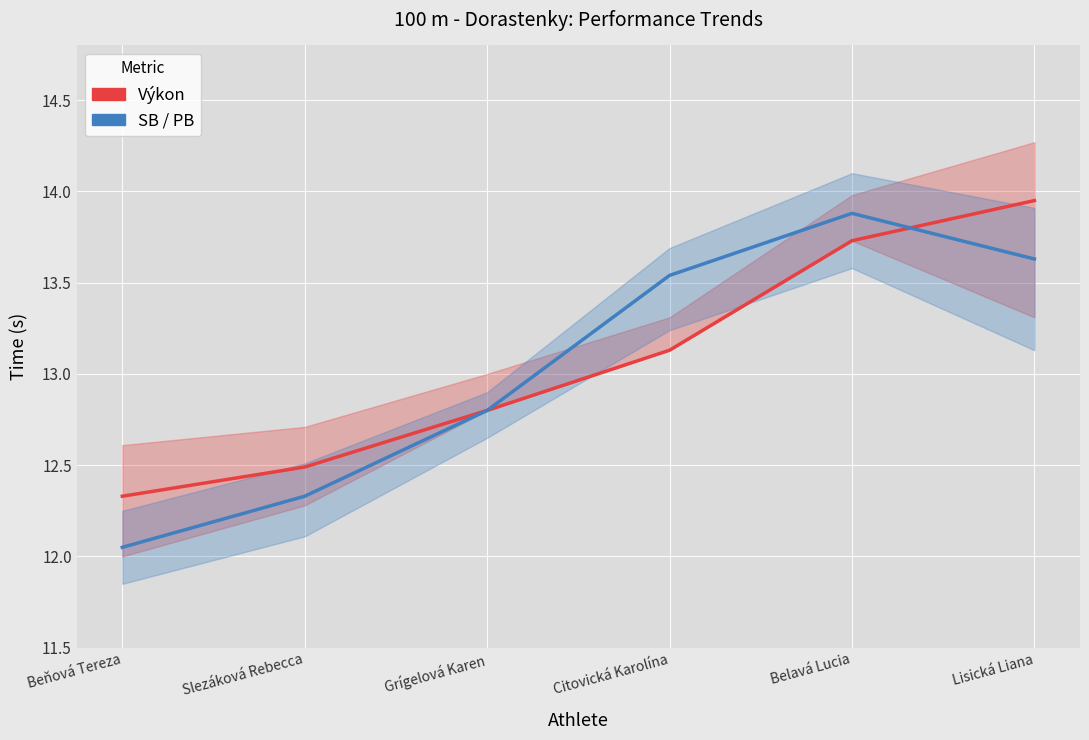

What are all the series names shown in the legend?

Výkon, SB / PB